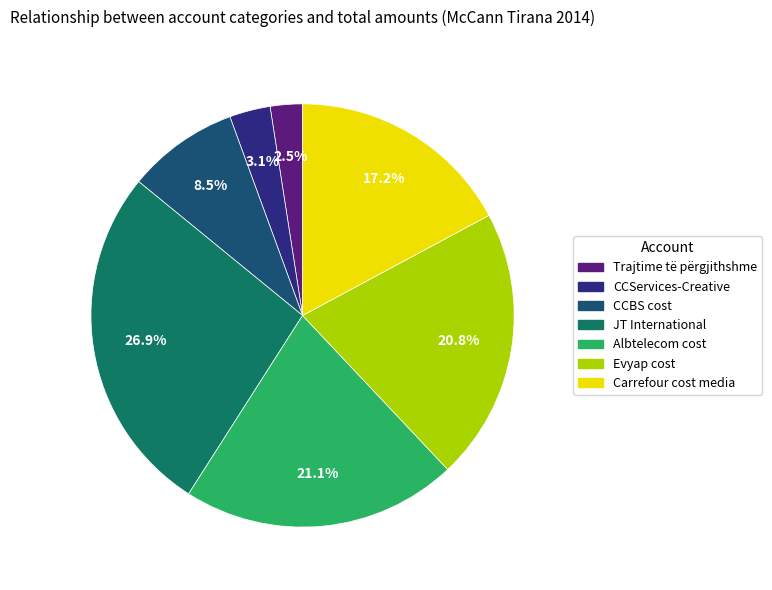

What percentage is the Carrefour cost media slice, to the nearest percent?

17%